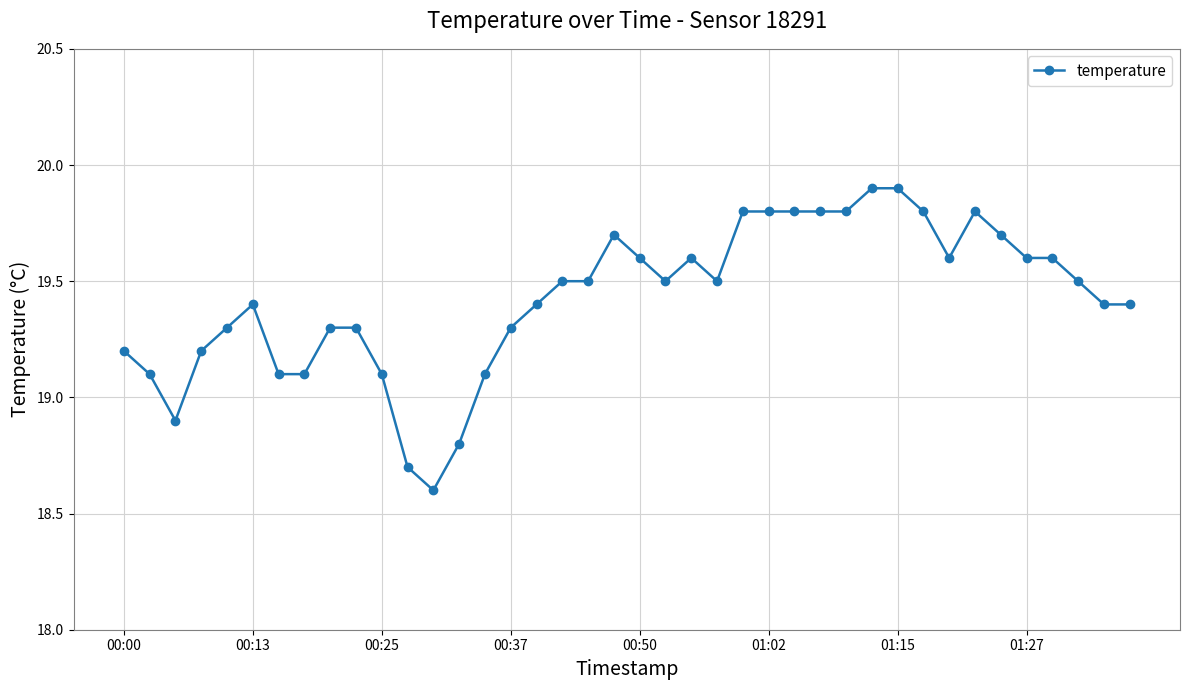

How many data points are above 19?

36